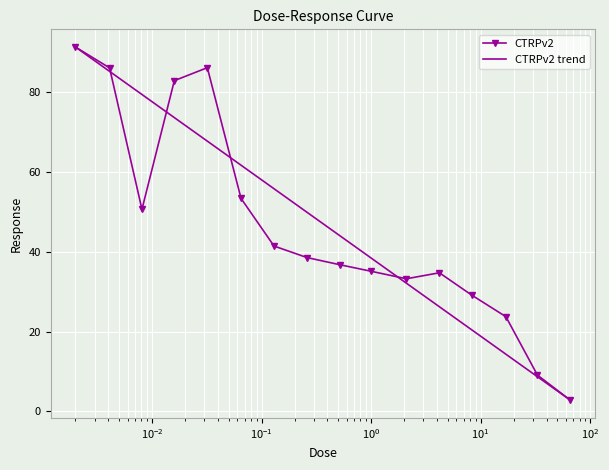

What is the minimum value shown in the chart?

2.8